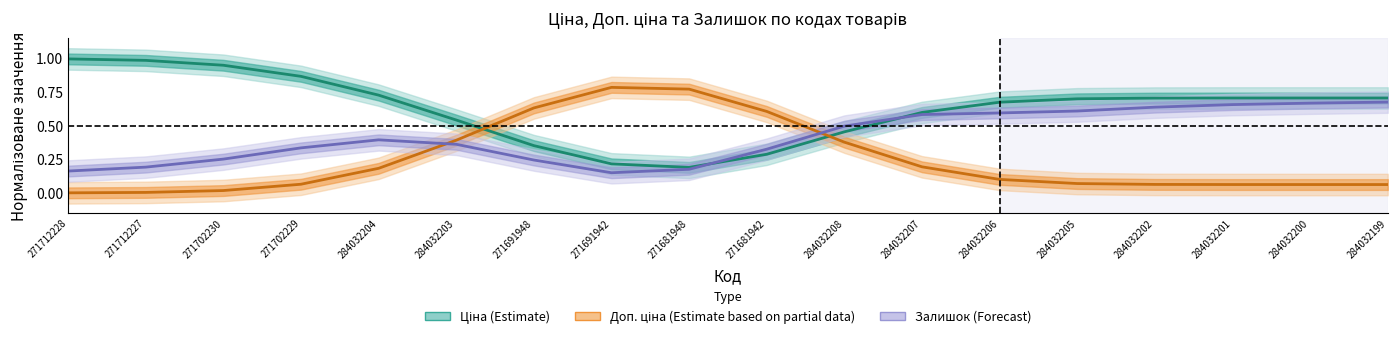

True or false: Доп. ціна (Estimate based on partial data) has more than 1 points higher than both neighbors.

False